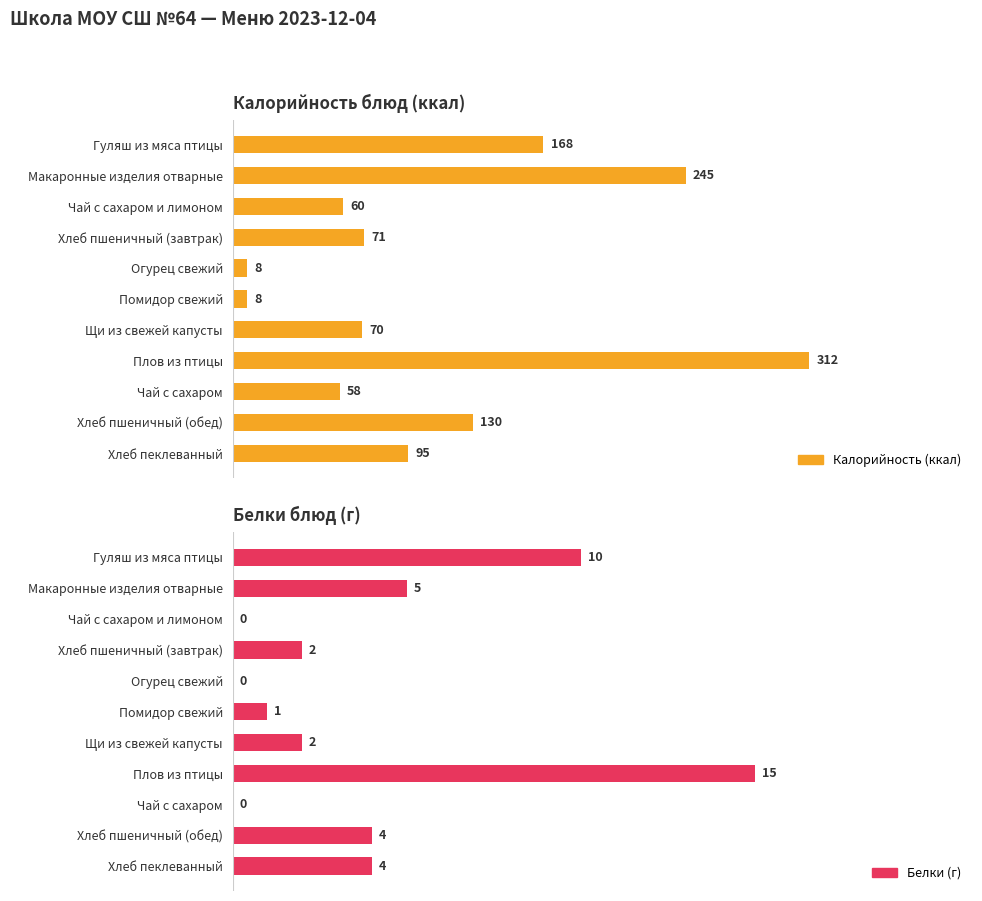

How many categories are shown in the chart?

11